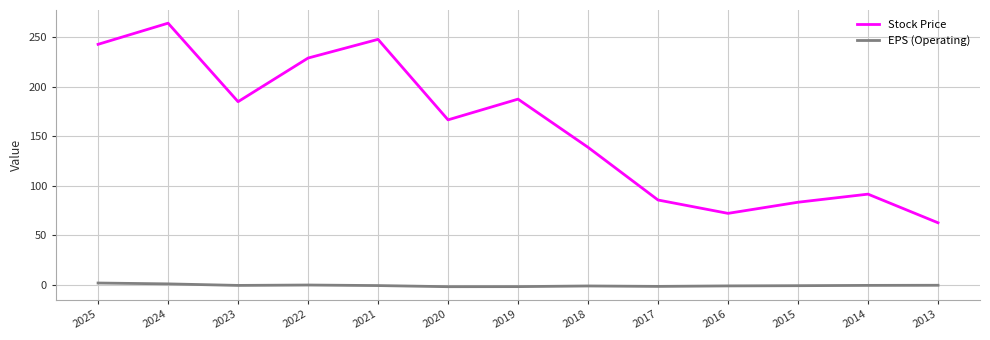

Is the value of EPS (Operating) at 2018 greater than the value of Stock Price at 2022?

No